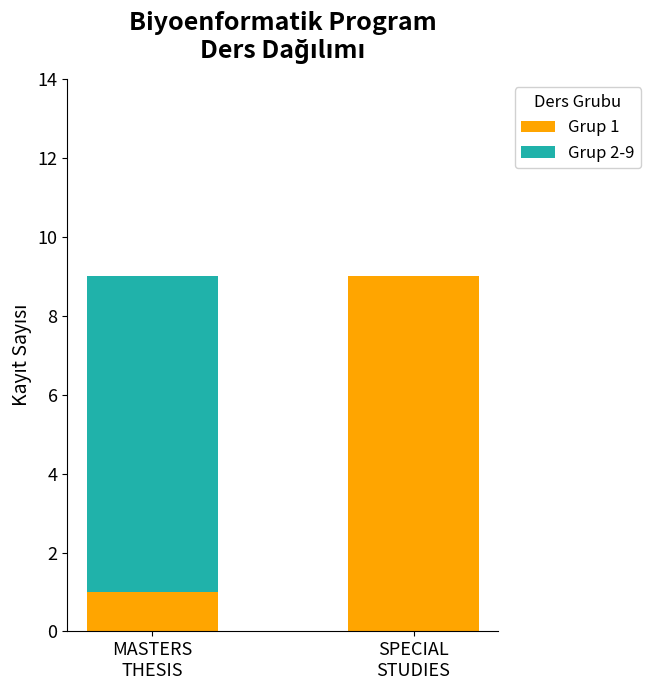

What value does the Grup 1 series have at SPECIAL
STUDIES?

9